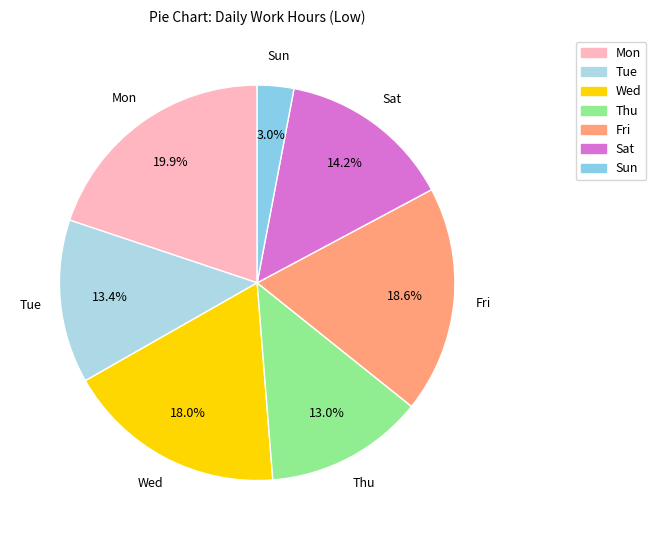

To the nearest percent, what is the difference between the largest and smallest slice percentages?

17%